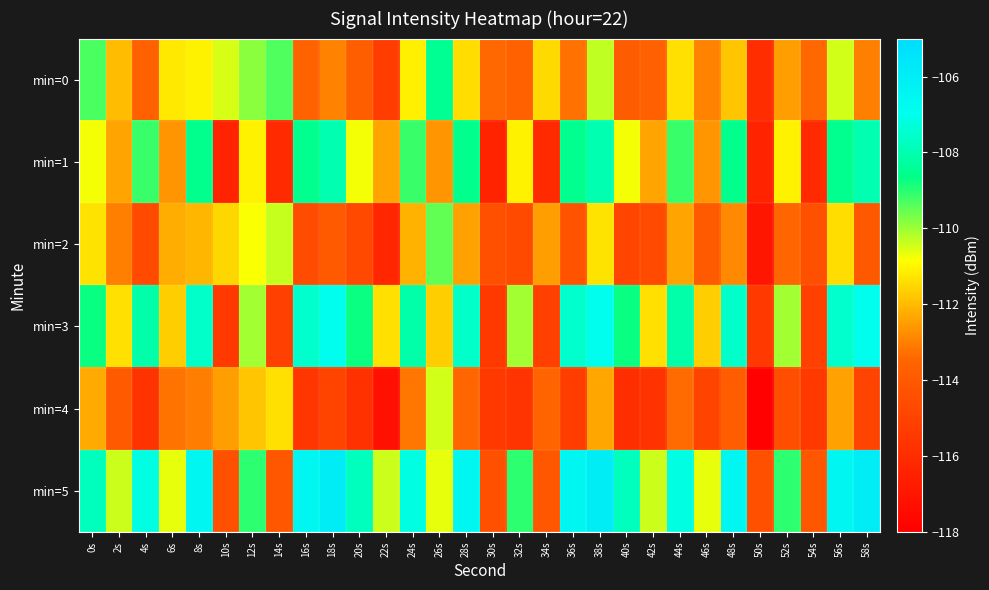

Between 36s and 38s, which series saw the biggest shift?

min=0